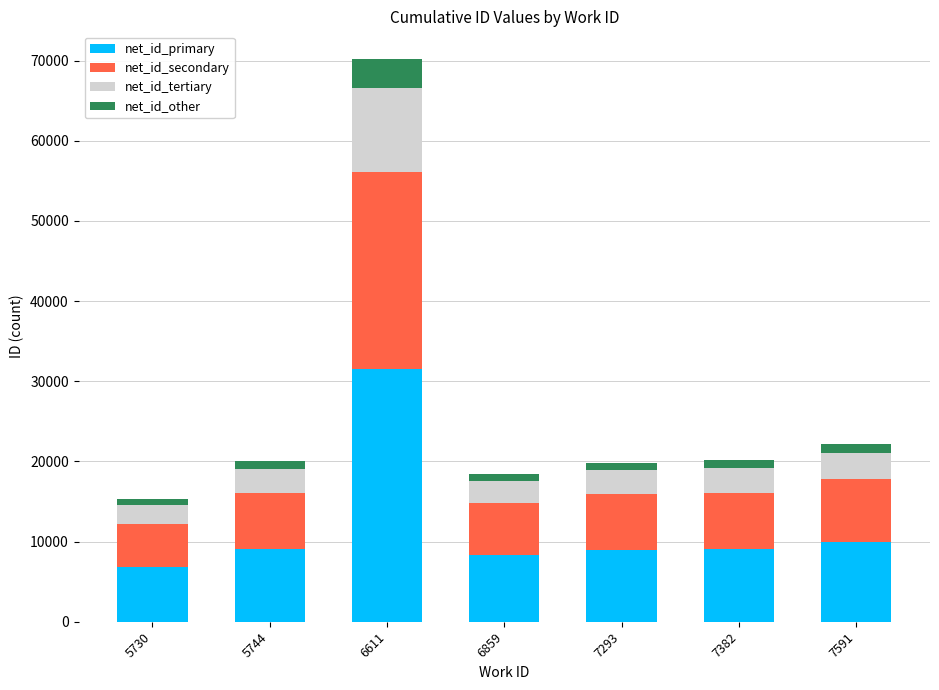

Are the bars grouped side by side (vs. stacked)?

No